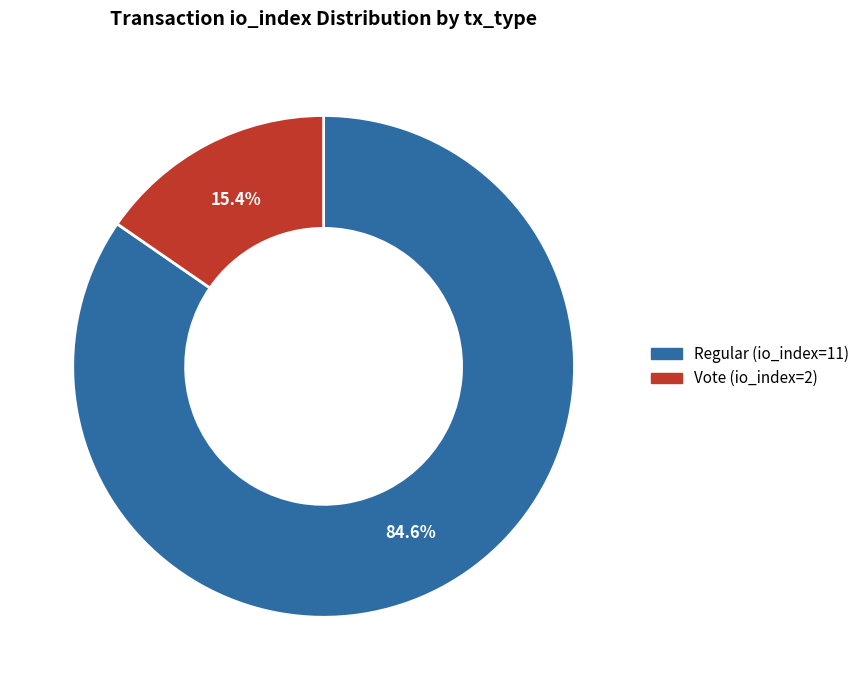

Does any single category account for the majority?

Yes